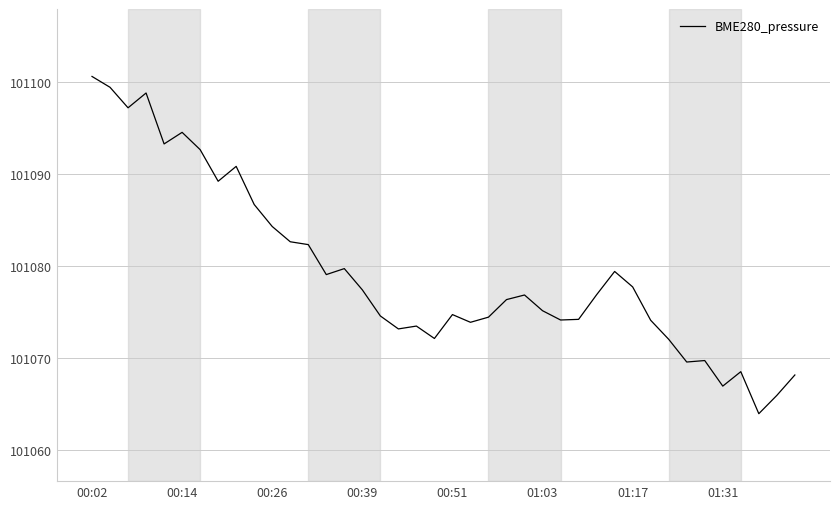

What is the greatest value displayed?

101100.6